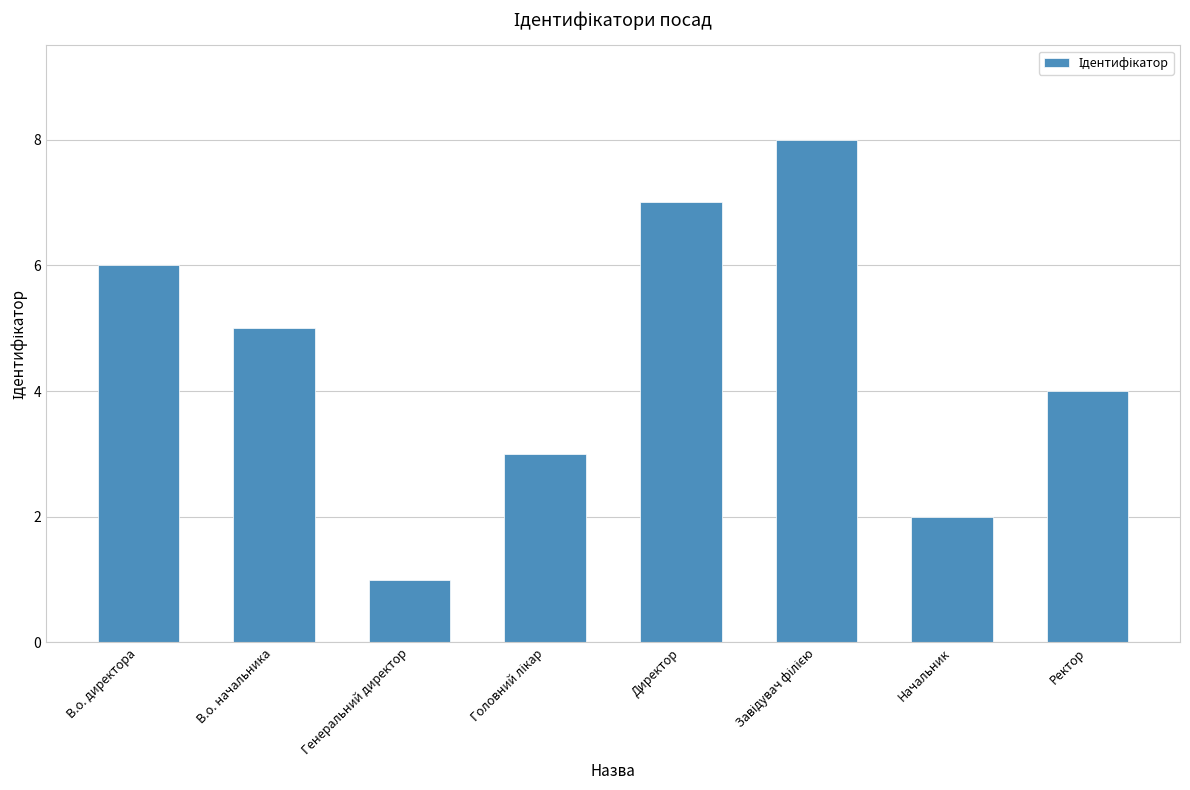

What is the maximum value shown in the chart?

8